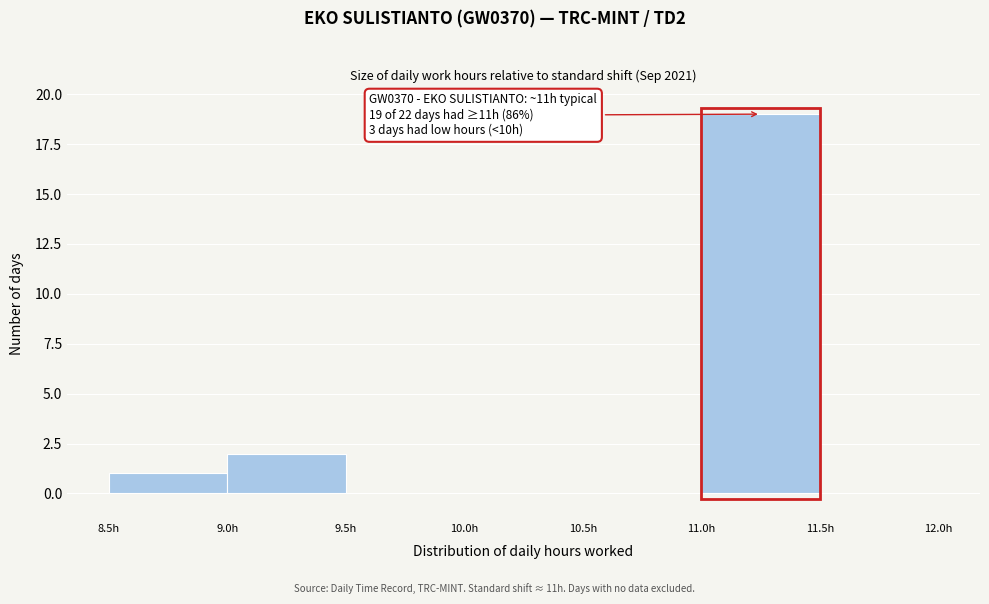

Over which range of the x-axis is the bar tallest?

11.0 to 11.5